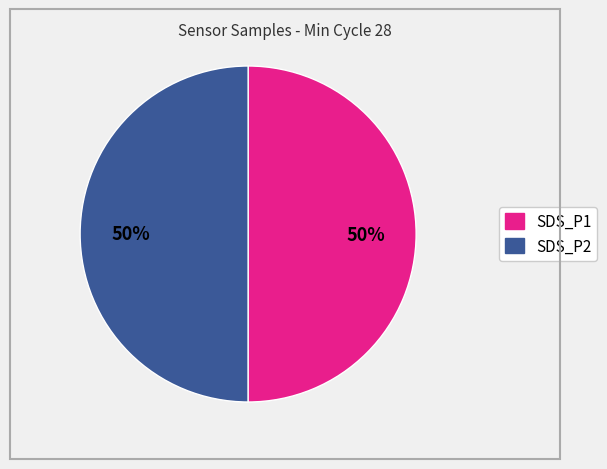

To the nearest percent, what is the average slice percentage?

50%